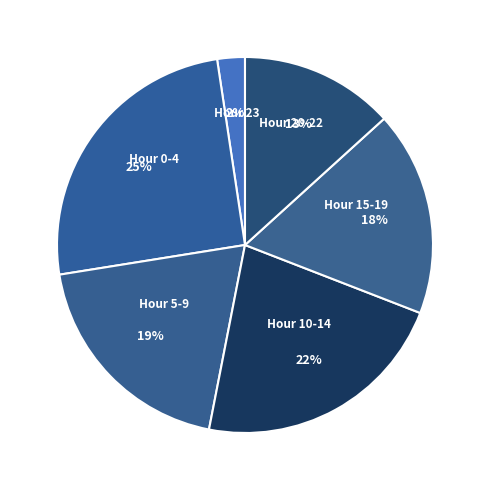

To the nearest percent, what is the average slice percentage?

17%